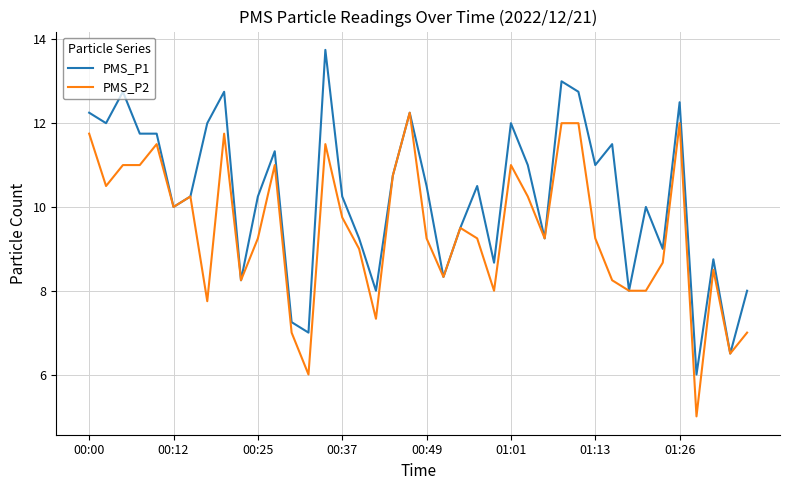

What is the minimum value shown in the chart?

5.0